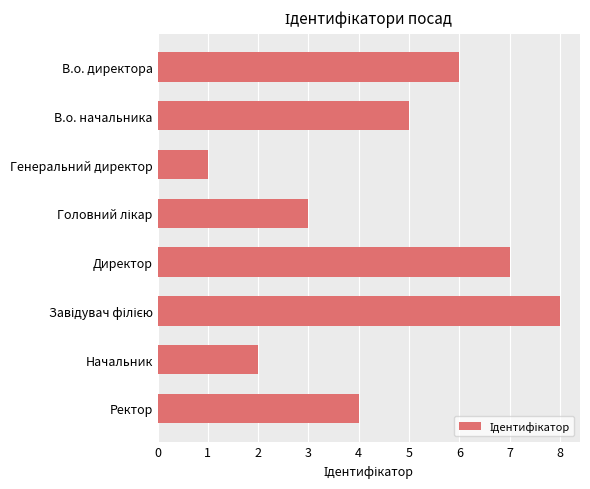

How many values are between 3 and 7?

5